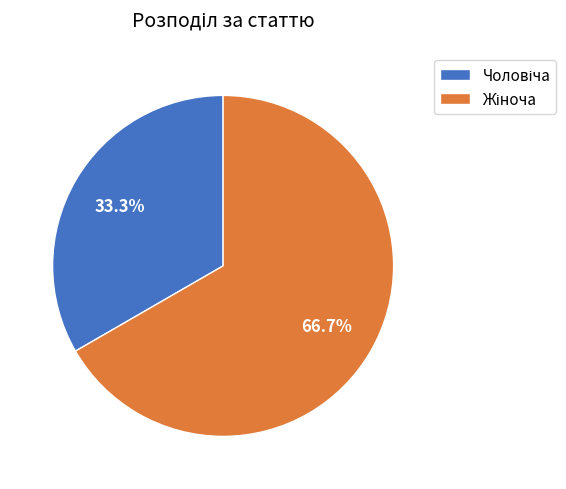

Does any single category account for the majority?

Yes